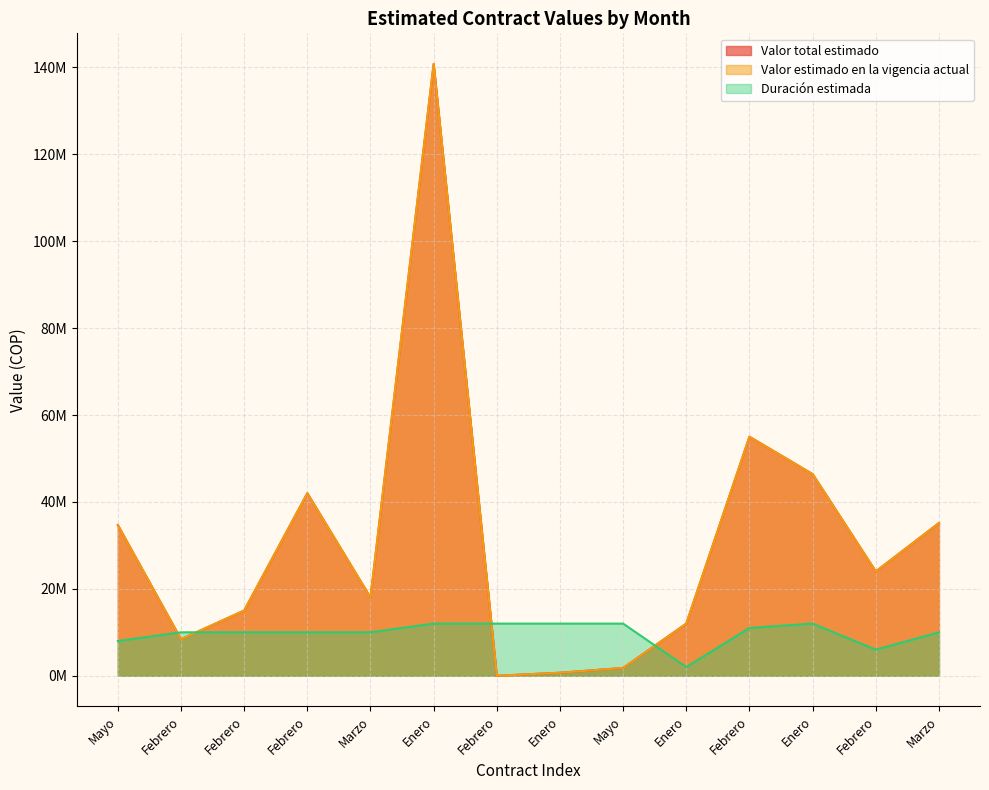

Reading right to left, transcribe all the data shown in this chart.

Valor total estimado: Marzo=35145000	Febrero=24000000	Enero=46400000	Febrero=55000000	Enero=12000000	Mayo=1800000	Enero=700000	Febrero=0	Enero=140790000	Marzo=18000000	Febrero=42000000	Febrero=15000000	Febrero=8400000	Mayo=34677800
Valor estimado en la vigencia actual: Marzo=35145000	Febrero=24000000	Enero=46400000	Febrero=55000000	Enero=12000000	Mayo=1800000	Enero=700000	Febrero=0	Enero=140790000	Marzo=18000000	Febrero=42000000	Febrero=15000000	Febrero=8400000	Mayo=34677800
Duración estimada: Marzo=10000000	Febrero=6000000	Enero=12000000	Febrero=11000000	Enero=2000000	Mayo=12000000	Enero=12000000	Febrero=12000000	Enero=12000000	Marzo=10000000	Febrero=10000000	Febrero=10000000	Febrero=10000000	Mayo=8000000